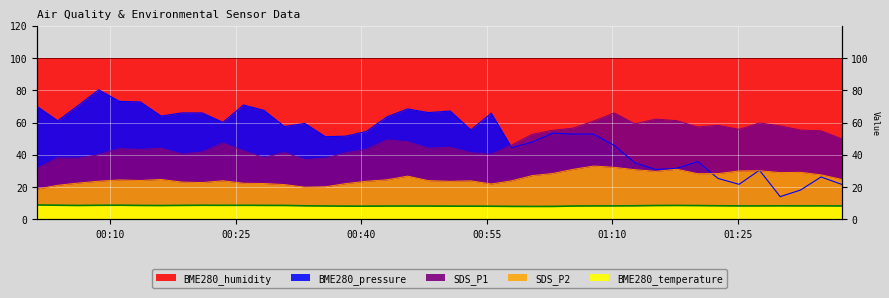

True or false: SDS_P2 and BME280_pressure_norm intersect in this chart.

True